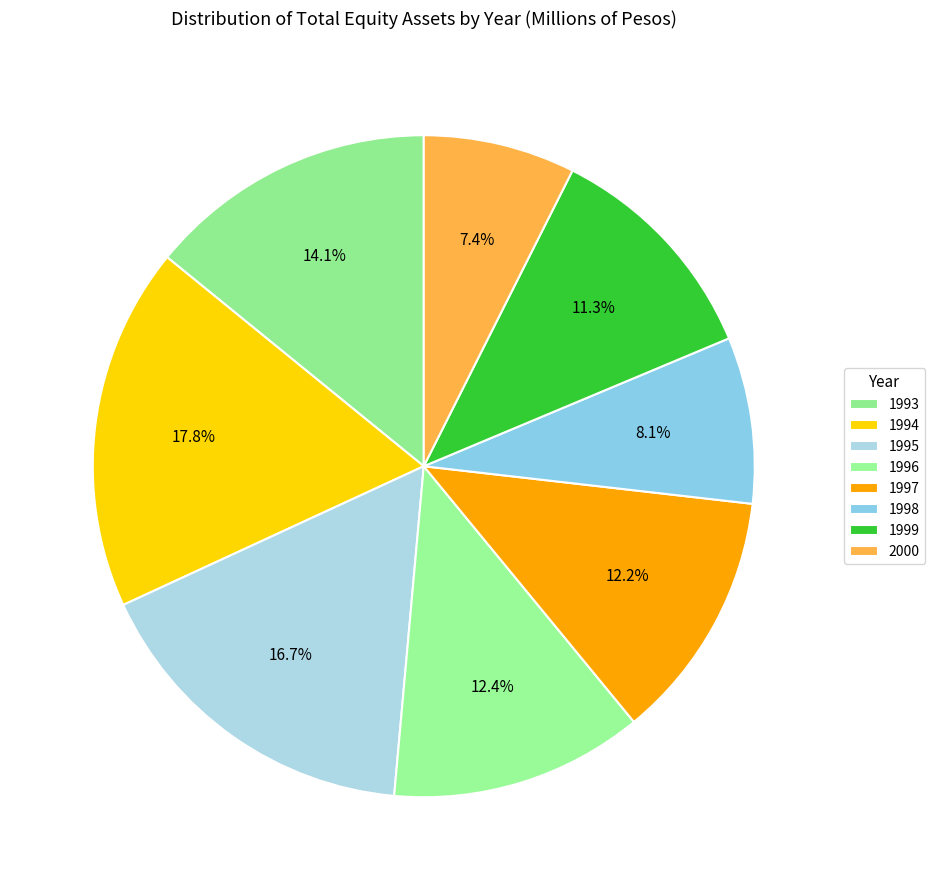

To the nearest percent, what is the average slice percentage?

12%